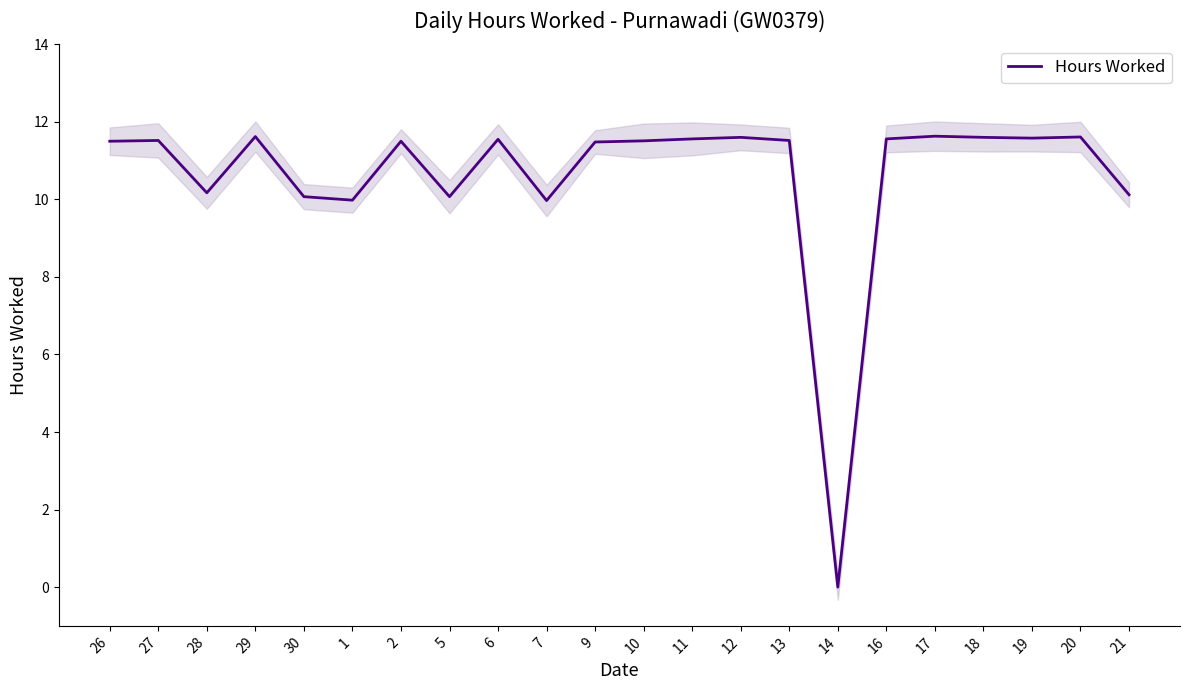

Count the number of data series in this chart.

1